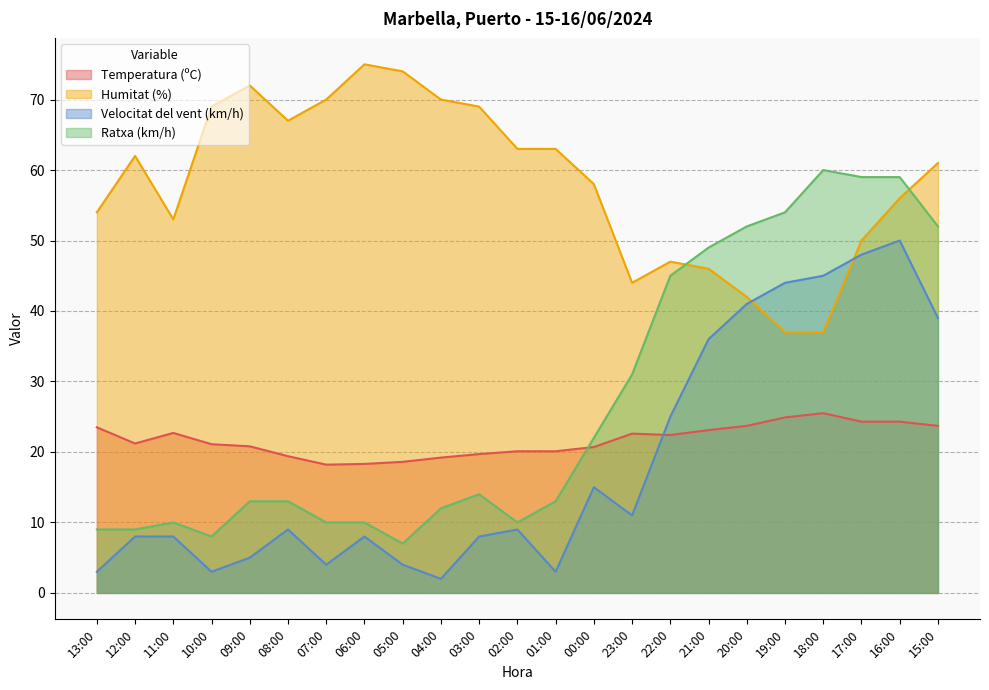

Which has a higher value, 07:00 or 18:00?

18:00